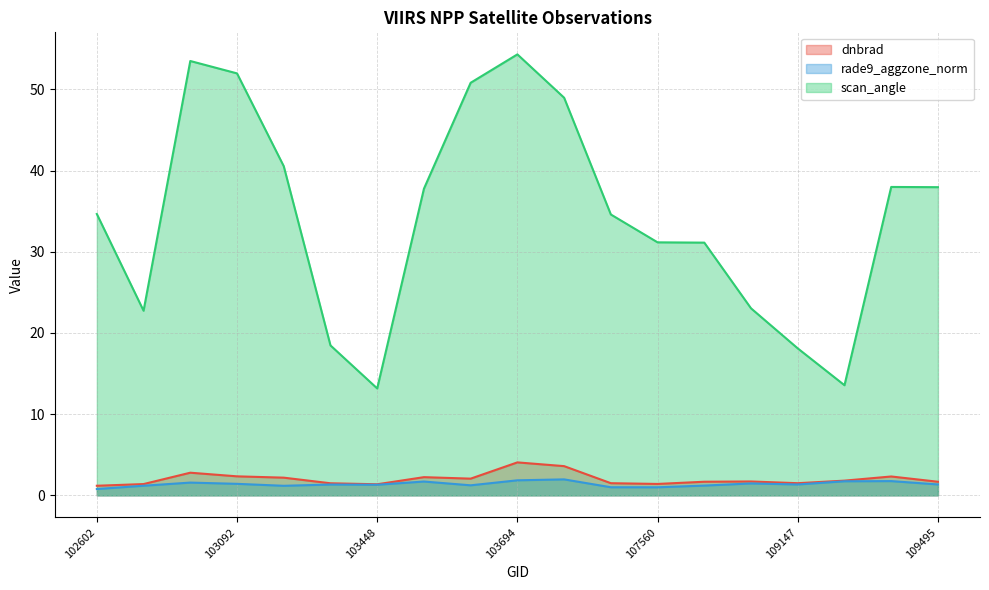

True or false: rade9_aggzone_norm and dnbrad intersect in this chart.

False